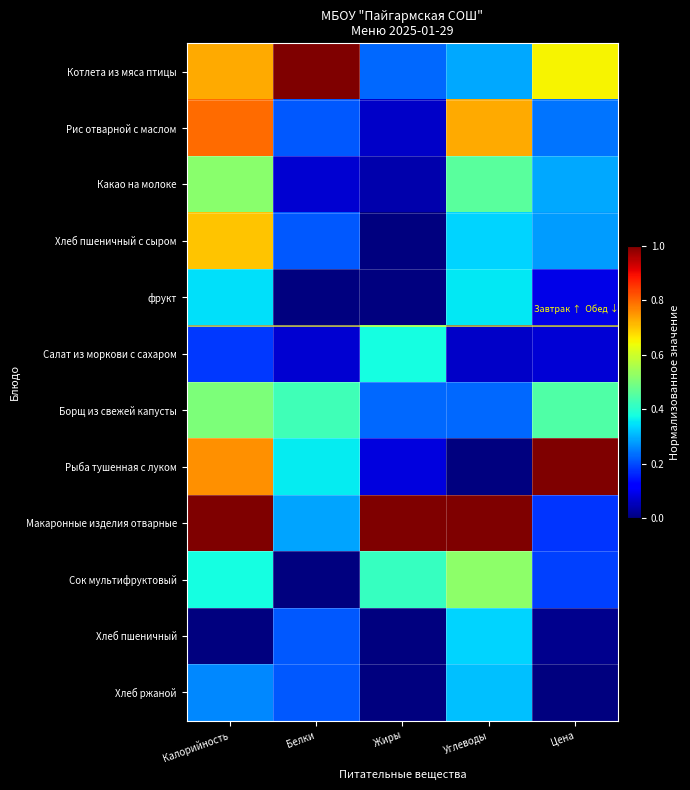

How many series are shown in this chart?

12